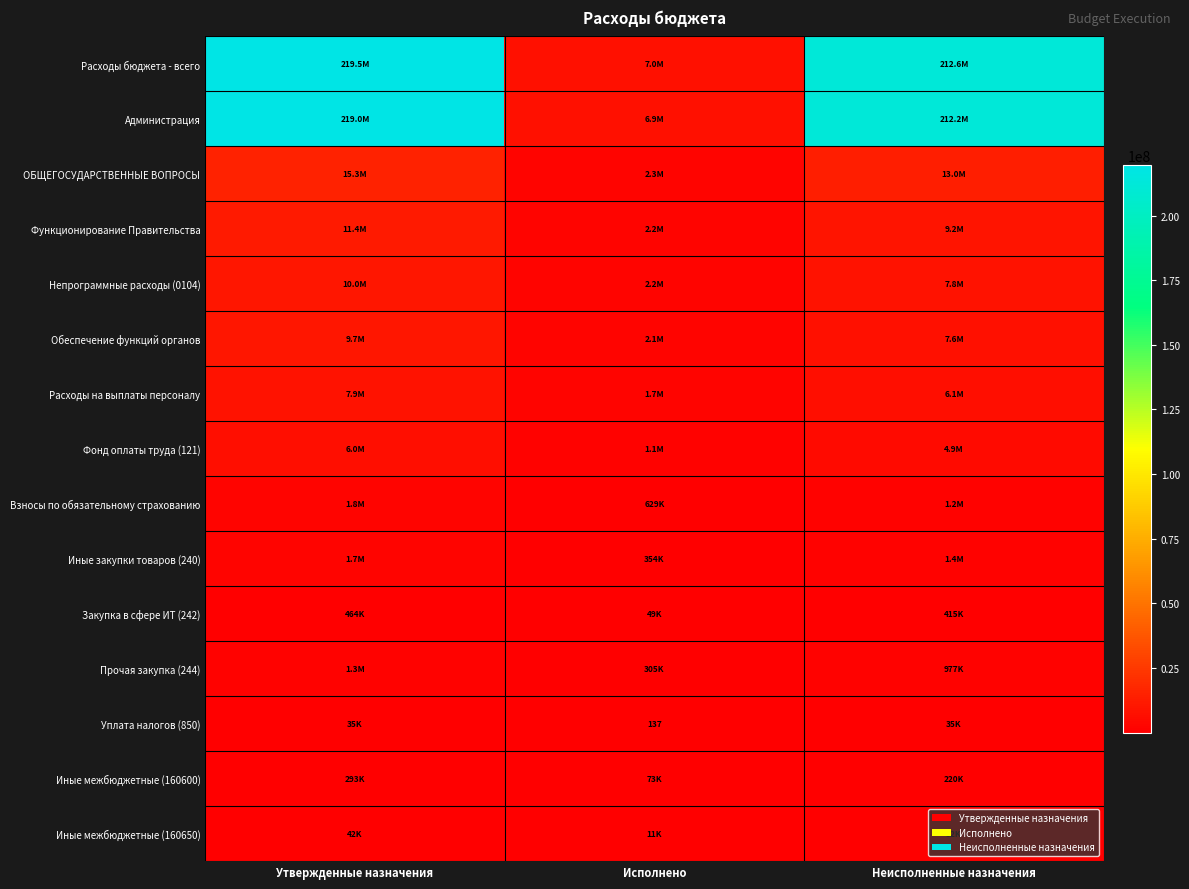

What is the maximum value shown in the chart?

219539195.0